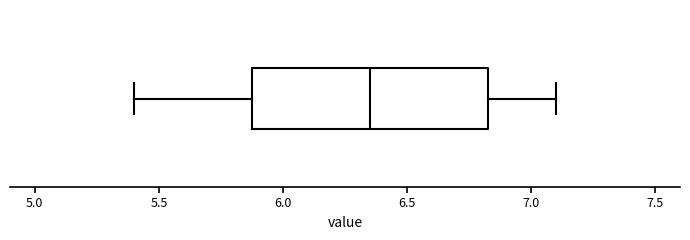

Where does the right whisker of the box end on the x-axis? The values are not printed on the chart, so give them approximately, as read against the axis.

7.10